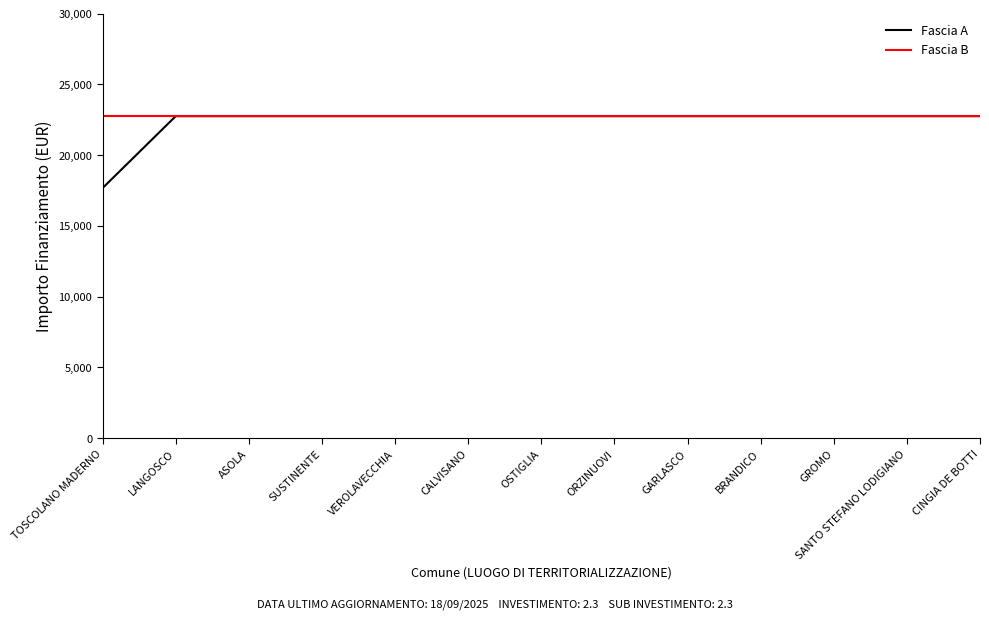

How many distinct data groups are displayed?

2